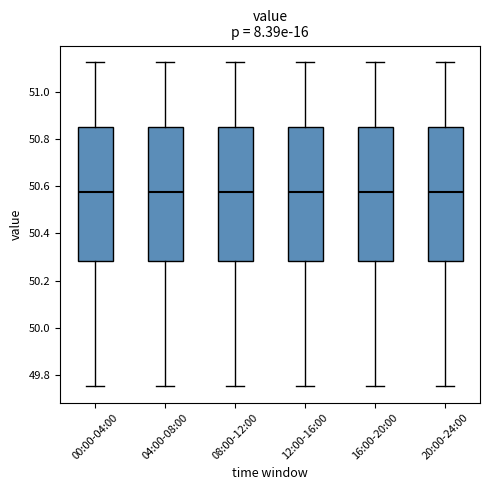

Reading left to right, read every box against the y-axis: the position of its median line, the range the box covers, and the ends of its whiskers. The values are not printed on the chart, so give them approximately, as read against the axis.

00:00-04:00: median 50.58, box 50.28 to 50.86, whiskers 49.76 to 51.14
04:00-08:00: median 50.58, box 50.28 to 50.86, whiskers 49.76 to 51.14
08:00-12:00: median 50.58, box 50.28 to 50.86, whiskers 49.76 to 51.14
12:00-16:00: median 50.58, box 50.28 to 50.86, whiskers 49.76 to 51.14
16:00-20:00: median 50.58, box 50.28 to 50.86, whiskers 49.76 to 51.14
20:00-24:00: median 50.58, box 50.28 to 50.86, whiskers 49.76 to 51.14